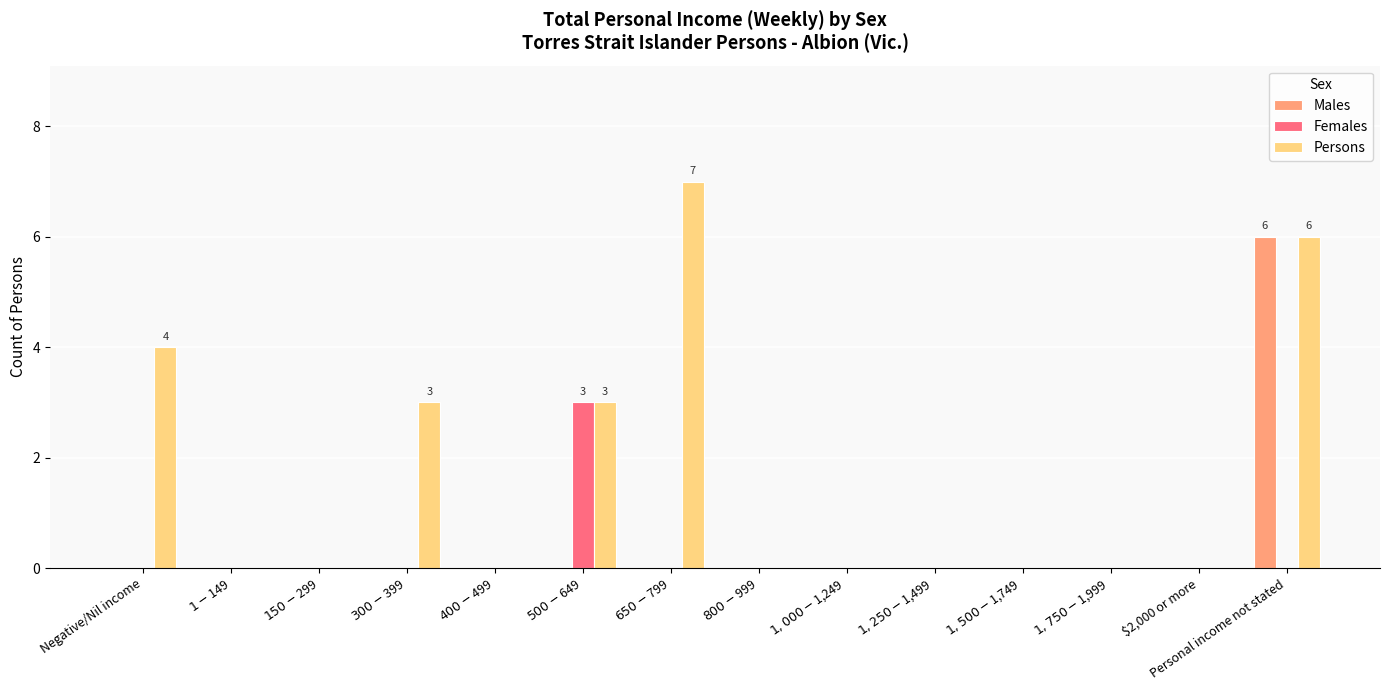

What is the sum of all Persons values?

23